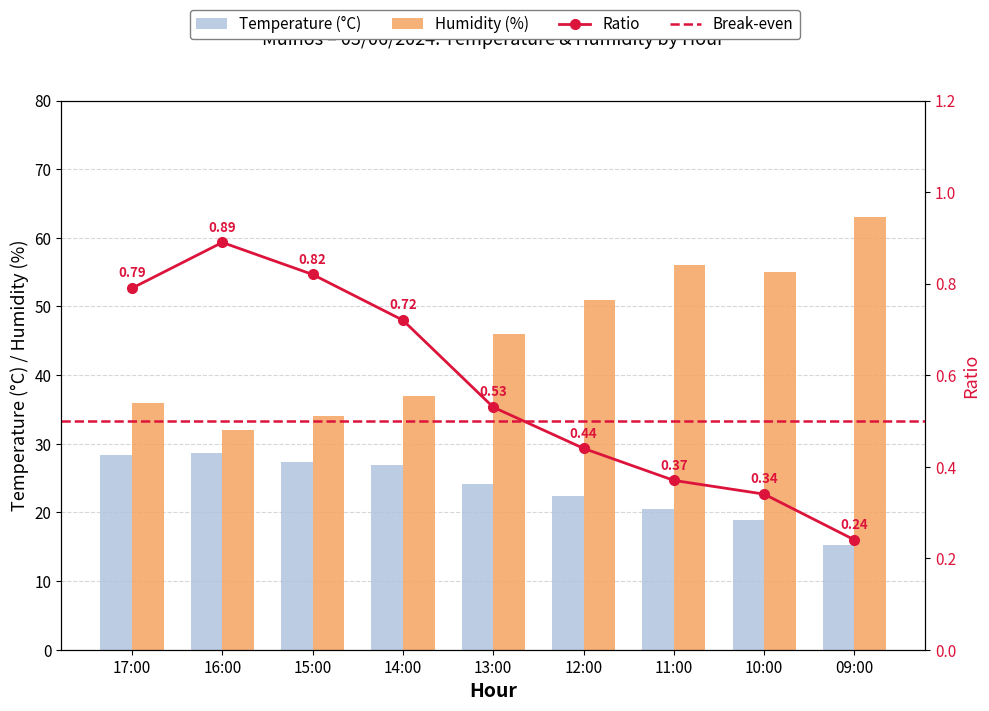

What is the sum of the Humidity (%) values at 17:00 and 09:00?

99.0